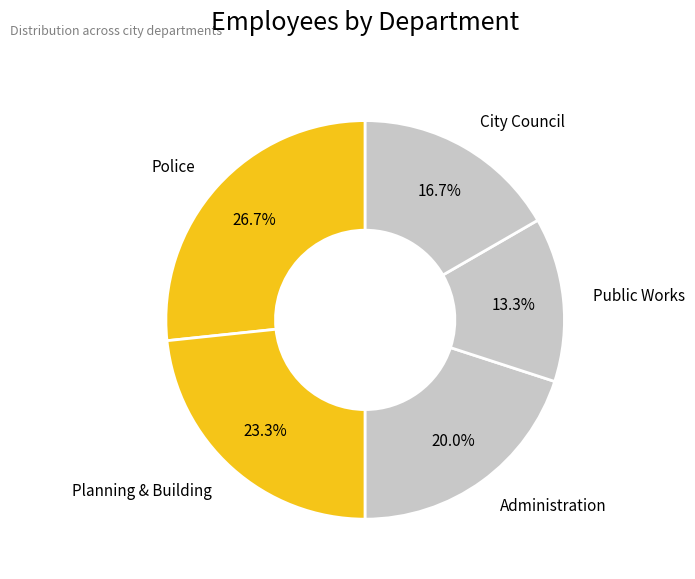

Which has a higher value, Public Works or Police?

Police